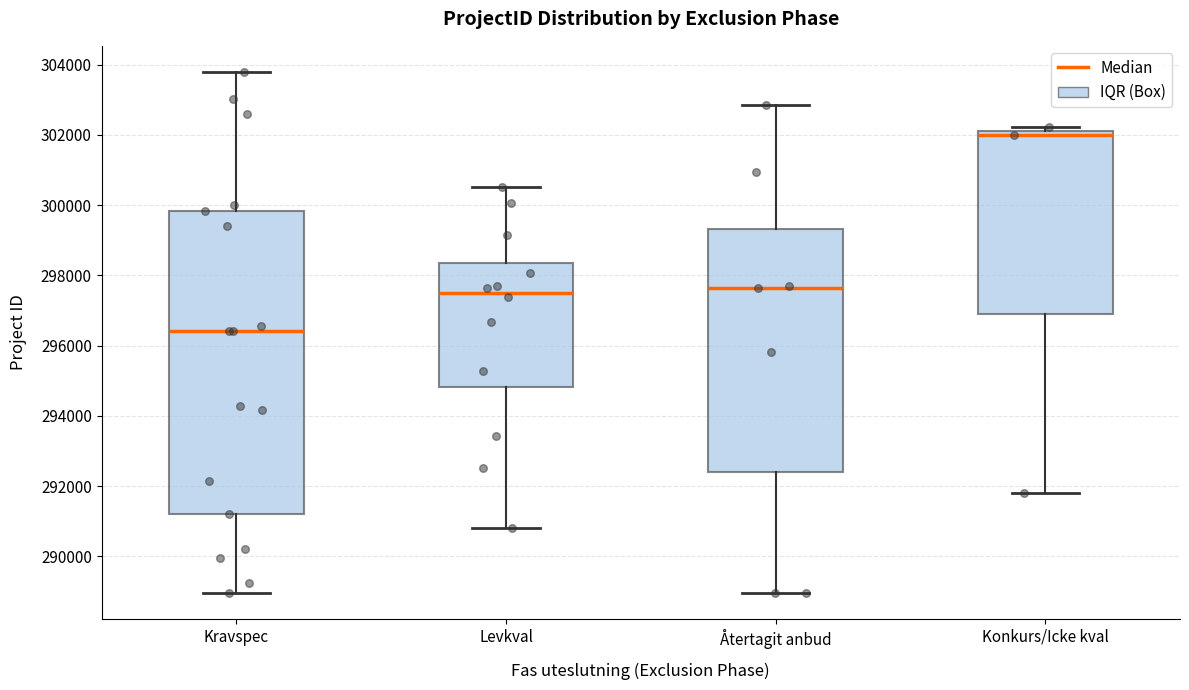

Which box has the lowest median line?

Kravspec